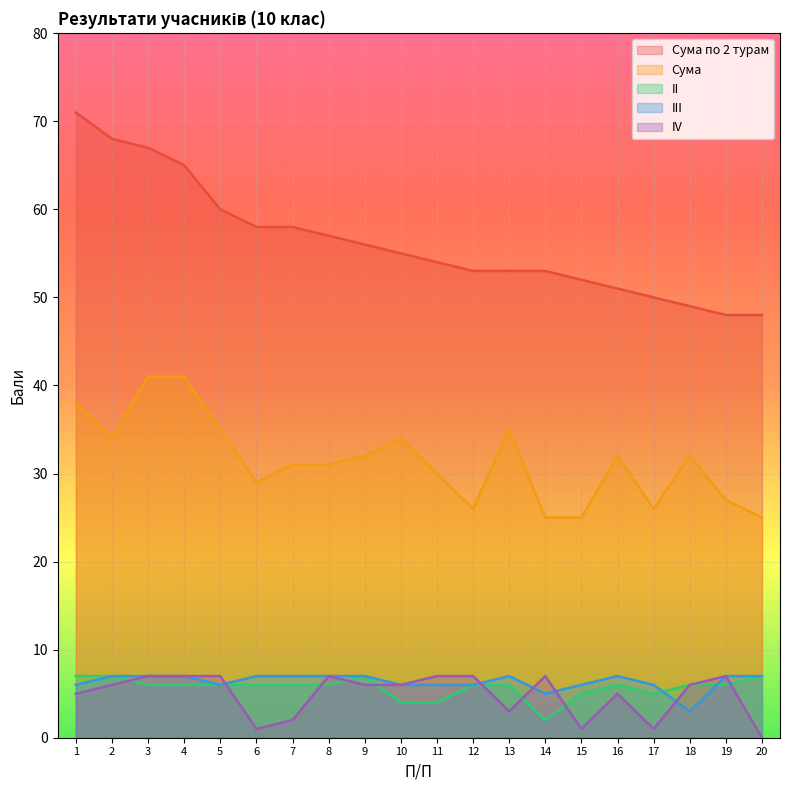

What is the value of the Сума по 2 турам point at the 13th from the left?

53